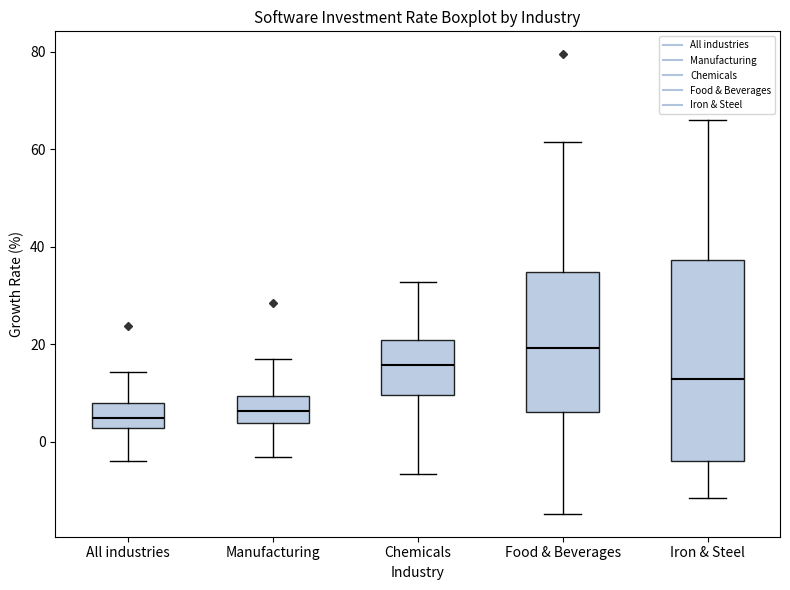

Which box's median line is the highest?

Food & Beverages